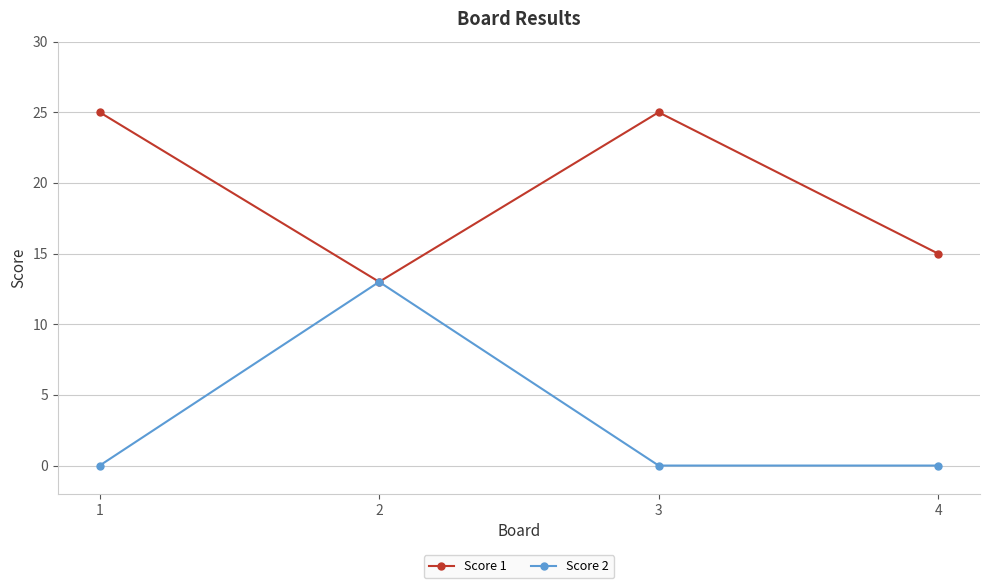

Reading left to right, list all the values displayed in this chart.

Score 1: 25	13	25	15
Score 2: 0	13	0	0